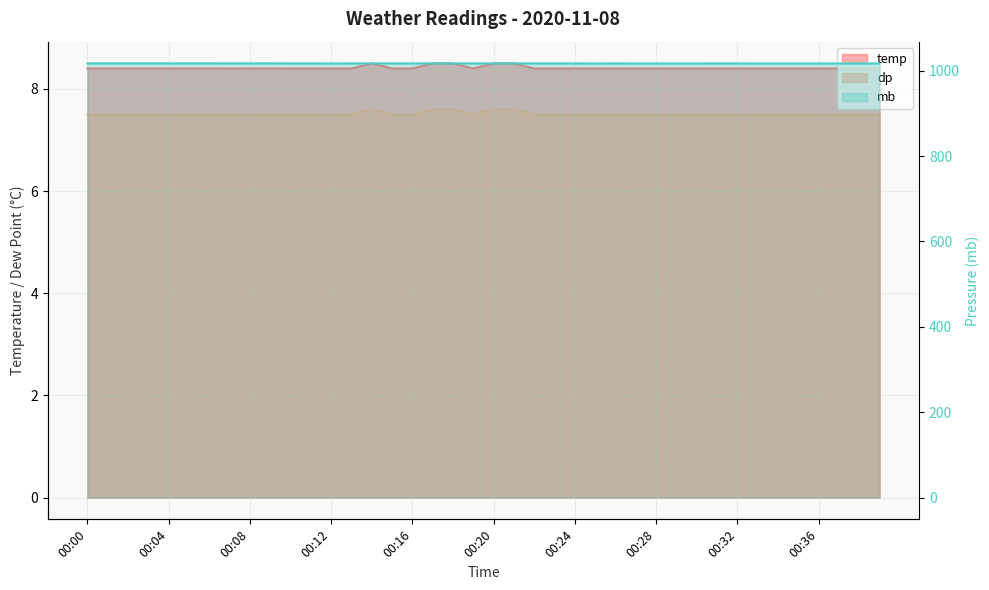

Reading left to right, list all the values displayed in this chart.

temp: 8.4	8.4	8.4	8.4	8.4	8.4	8.4	8.4	8.4	8.4	8.4	8.4	8.4	8.4	8.5	8.4	8.4	8.5	8.5	8.4	8.5	8.5	8.4	8.4	8.4	8.4	8.4	8.4	8.4	8.4	8.4	8.4	8.4	8.4	8.4	8.4	8.4	8.4	8.4	8.4
dp: 7.5	7.5	7.5	7.5	7.5	7.5	7.5	7.5	7.5	7.5	7.5	7.5	7.5	7.5	7.6	7.5	7.5	7.6	7.6	7.5	7.6	7.6	7.5	7.5	7.5	7.5	7.5	7.5	7.5	7.5	7.5	7.5	7.5	7.5	7.5	7.5	7.5	7.5	7.5	7.5
mb: 1017.2	1017.2	1017.2	1017.2	1017.2	1017.2	1017.2	1017.1	1017.2	1017.2	1017.1	1017.1	1017.0	1017.1	1017.1	1017.1	1017.1	1017.1	1017.1	1017.1	1017.1	1017.1	1017.1	1017.1	1017.1	1017.0	1017.1	1017.0	1017.0	1017.0	1017.0	1017.1	1017.1	1017.0	1017.0	1017.0	1017.0	1017.0	1017.0	1017.0